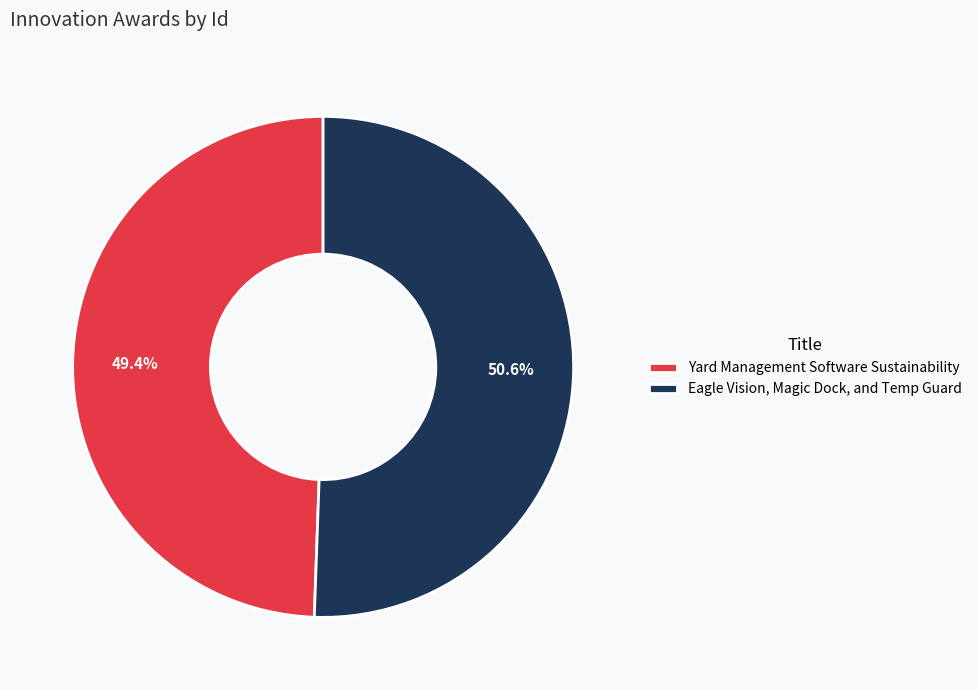

Is there any slice that represents more than half of the pie?

Yes